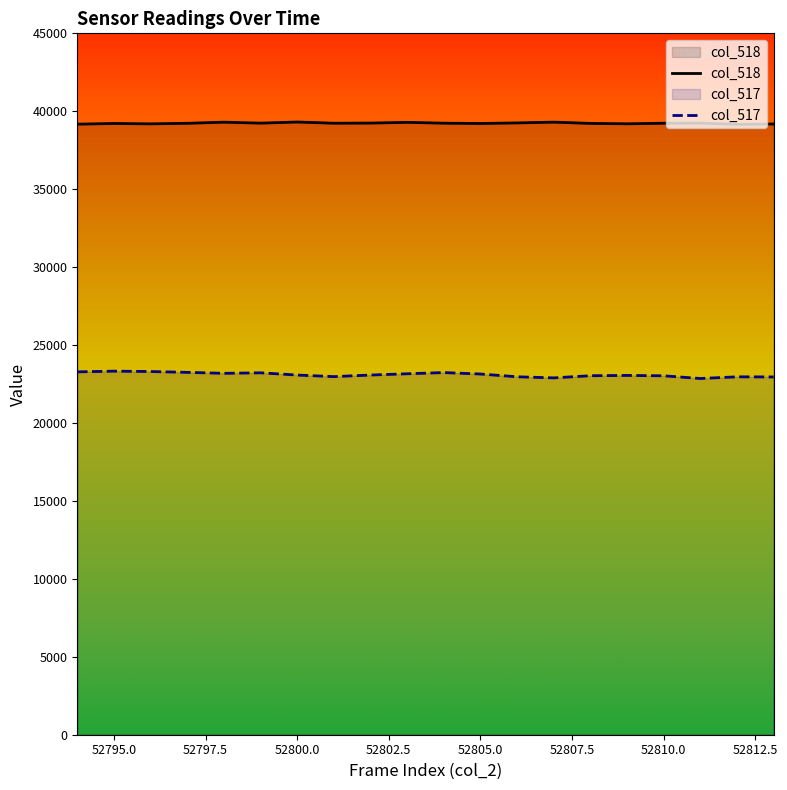

How many interior local valleys does the col_518 series have?

6